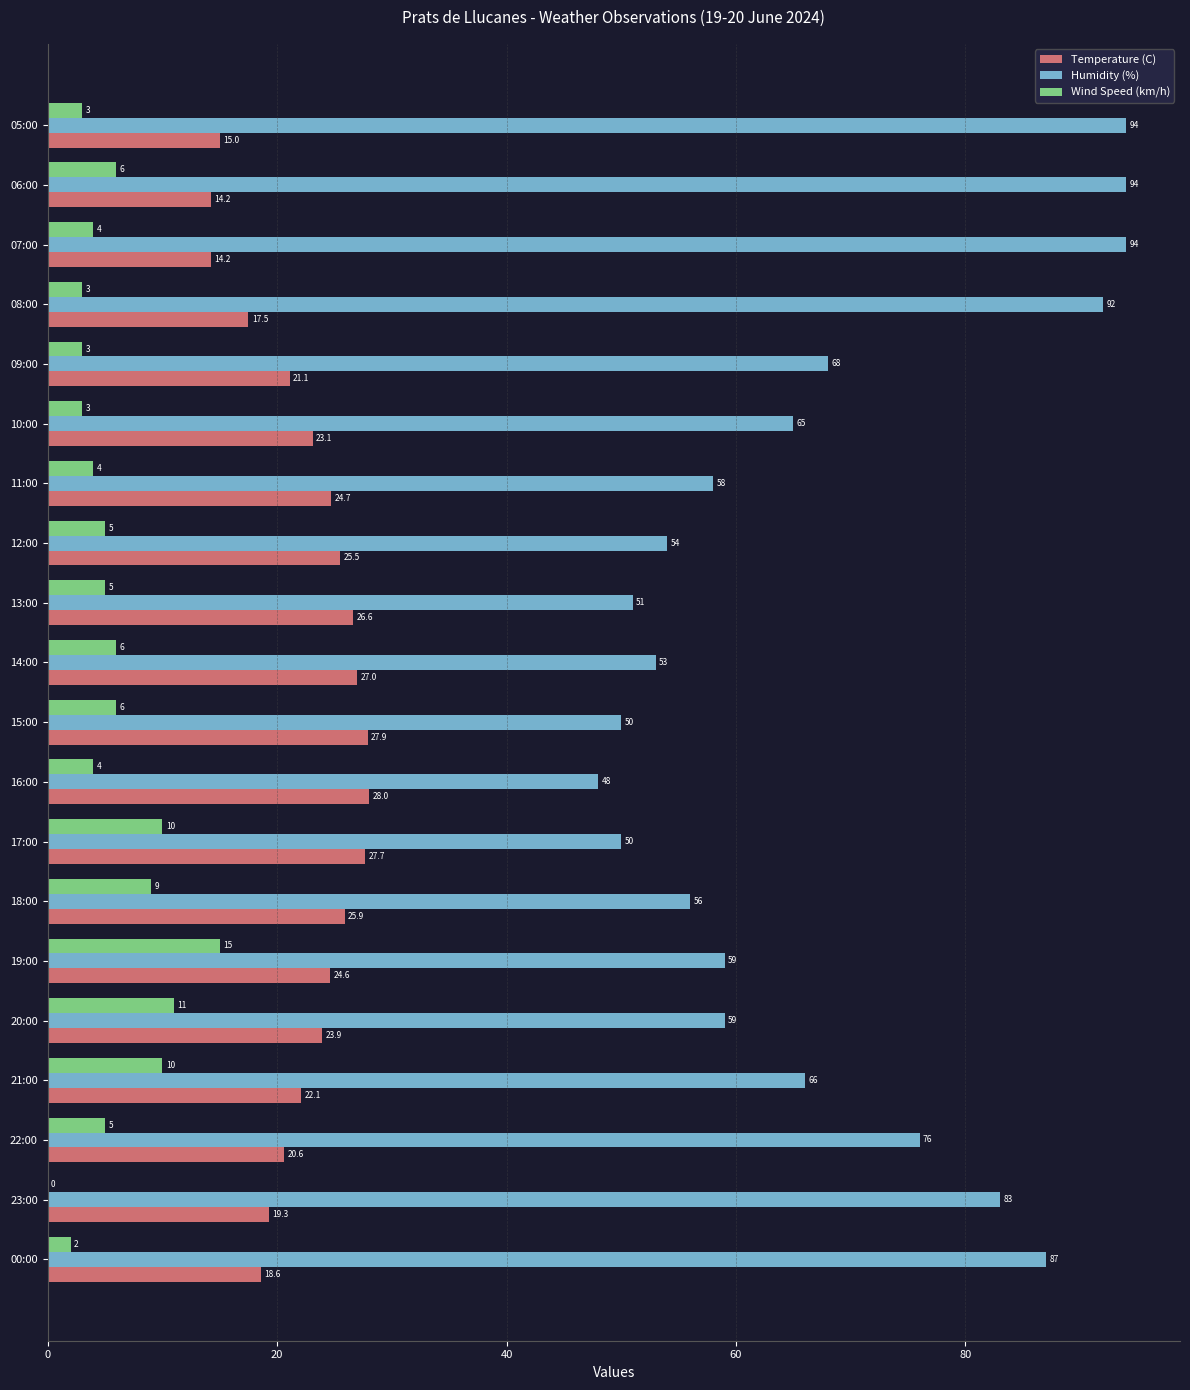

How many series are shown in this chart?

3